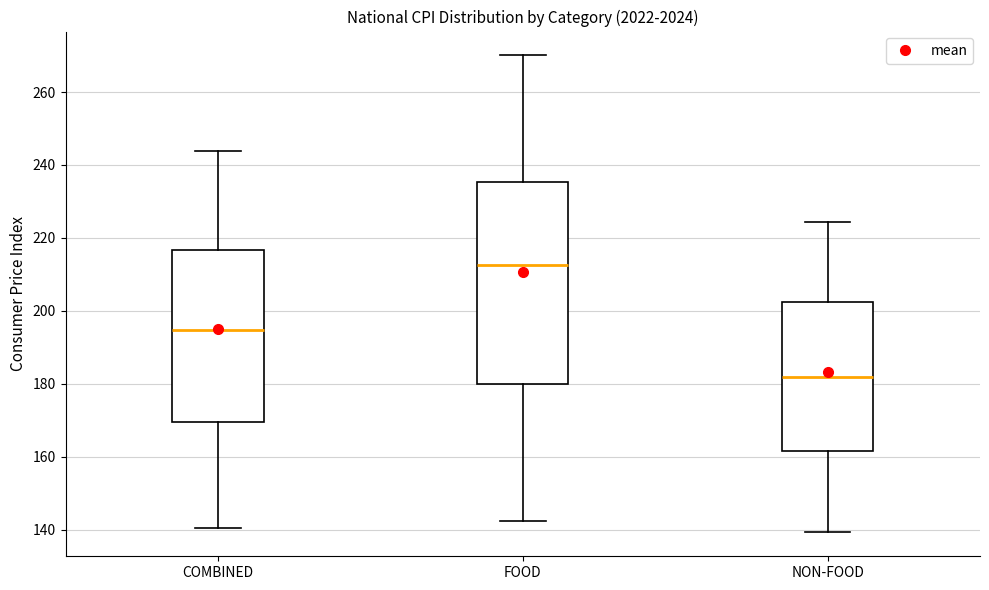

Reading left to right, transcribe this box plot: for each box, give where its median line is, the range the box spans, and where its two whiskers end, as read against the y-axis. The values are not printed on the chart, so give them approximately, as read against the axis.

COMBINED: median 194, box 170 to 216, whiskers 140 to 244
FOOD: median 212, box 180 to 236, whiskers 142 to 270
NON-FOOD: median 182, box 162 to 202, whiskers 140 to 224